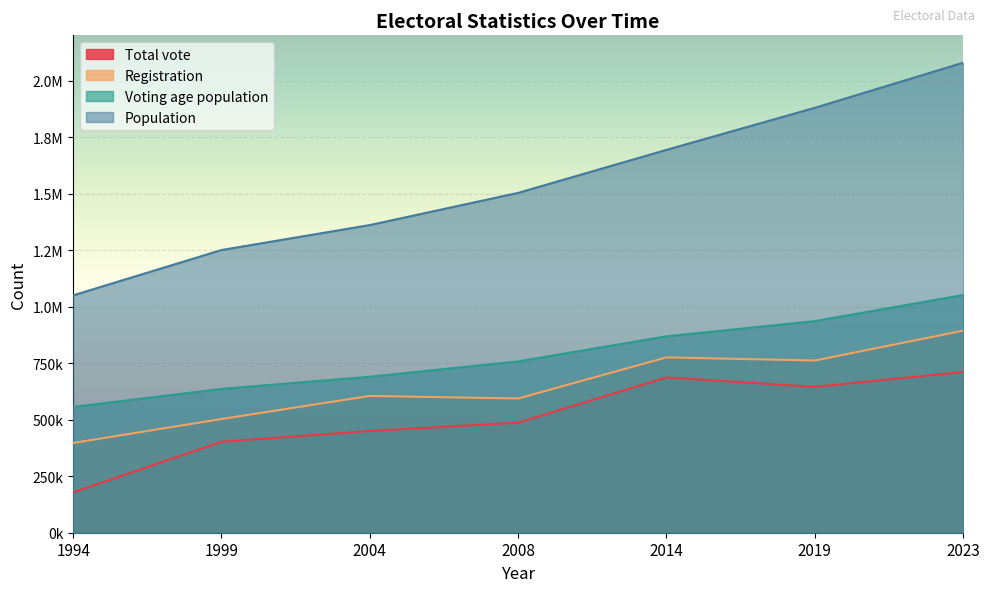

Does the chart display data point markers on the line(s)?

No